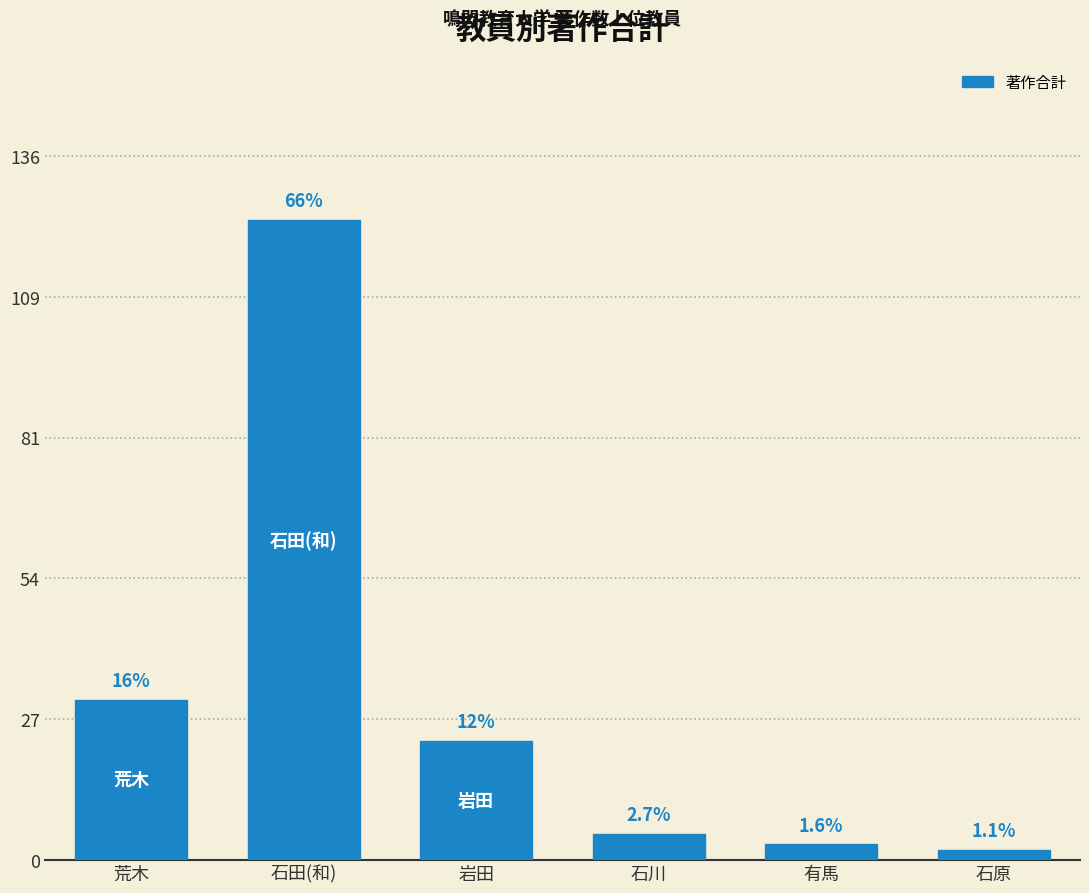

Rank the categories by value from lowest to highest.

石原, 有馬, 石川, 岩田, 荒木, 石田(和)